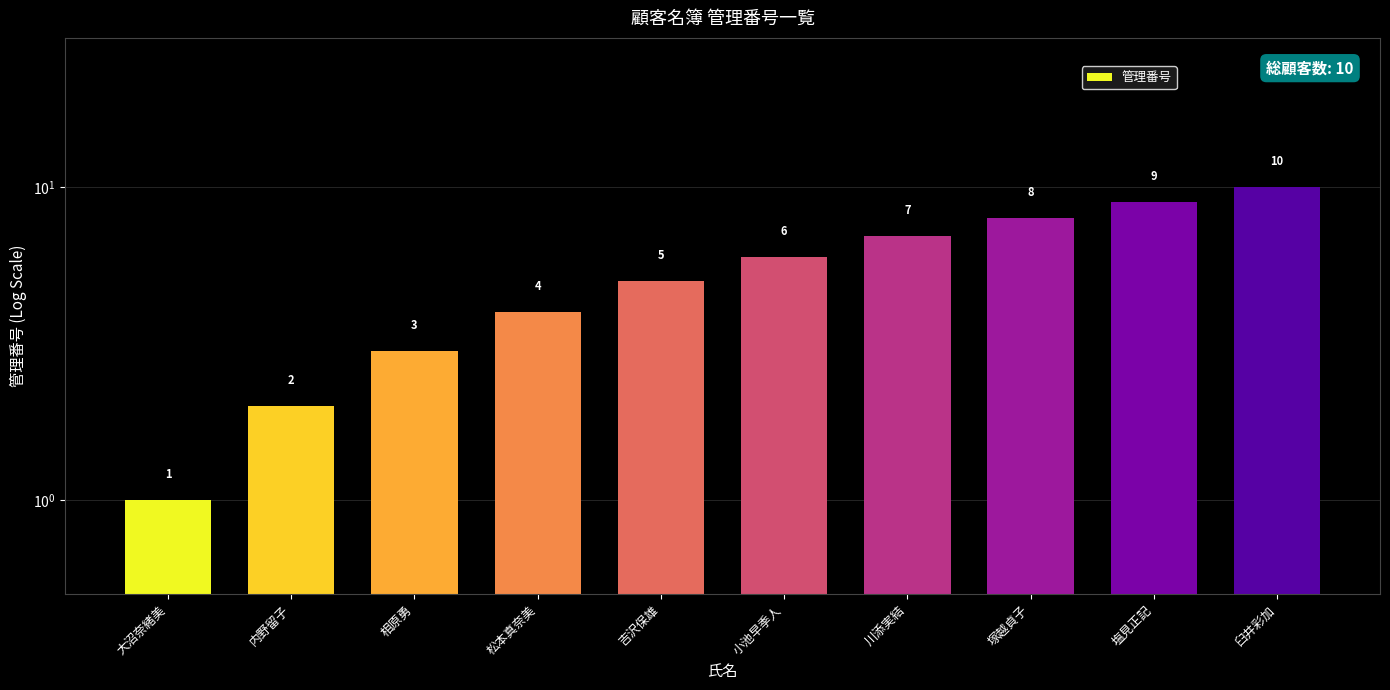

What is the change in value from 大沼奈緒美 to 内野留子?

+1